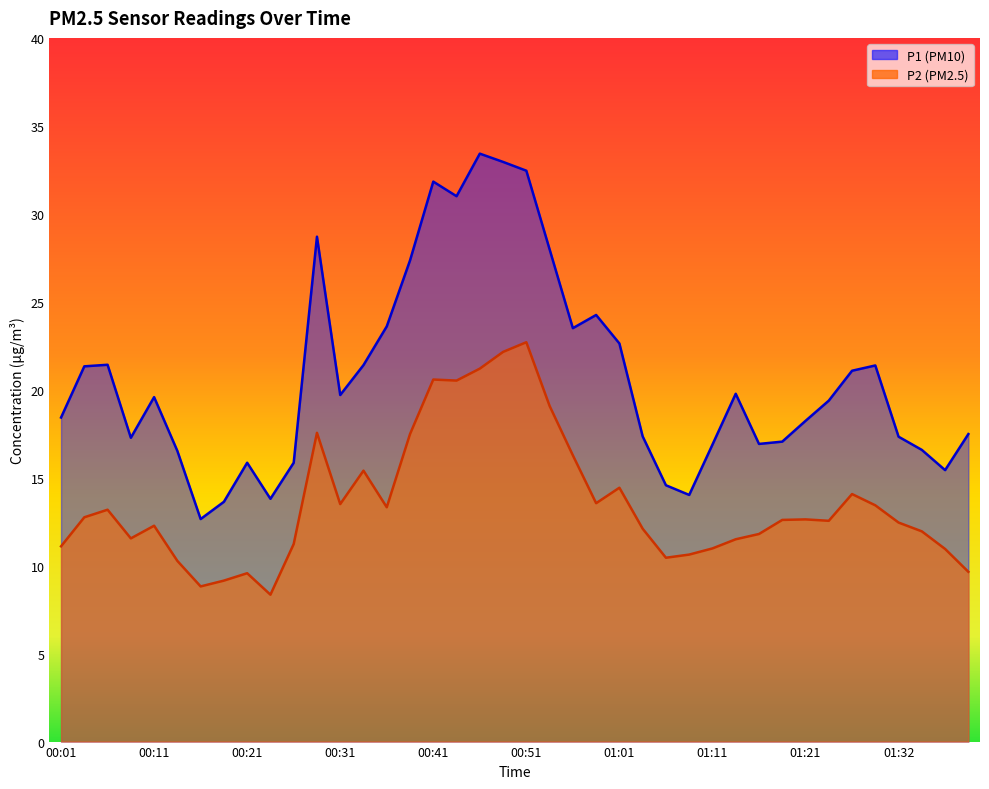

True or false: P1 and P2 intersect in this chart.

False